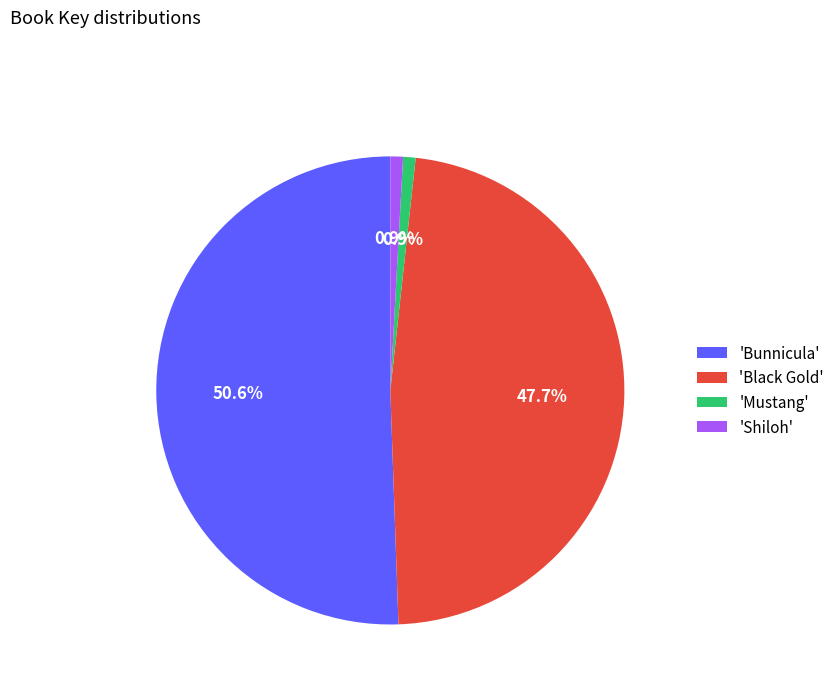

Which category has the biggest portion of the pie?

'Bunnicula'